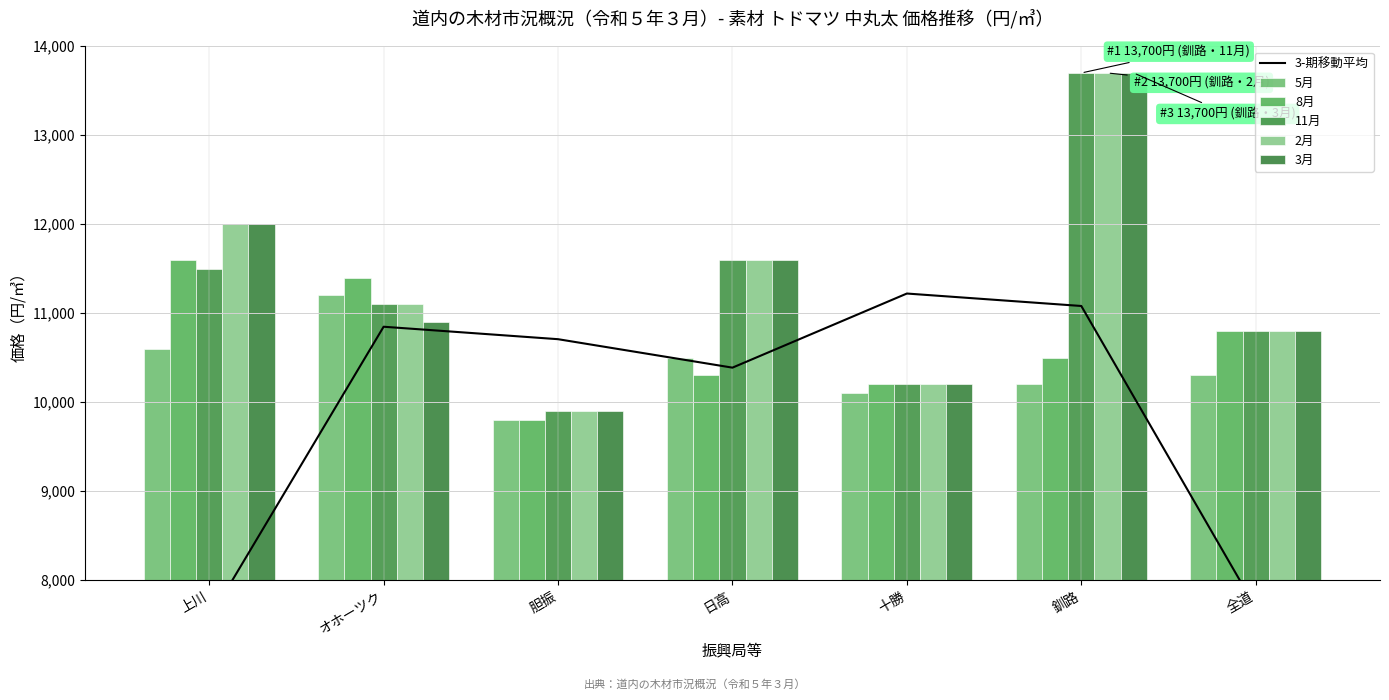

How many data points in 5月 are less than 10300?

3